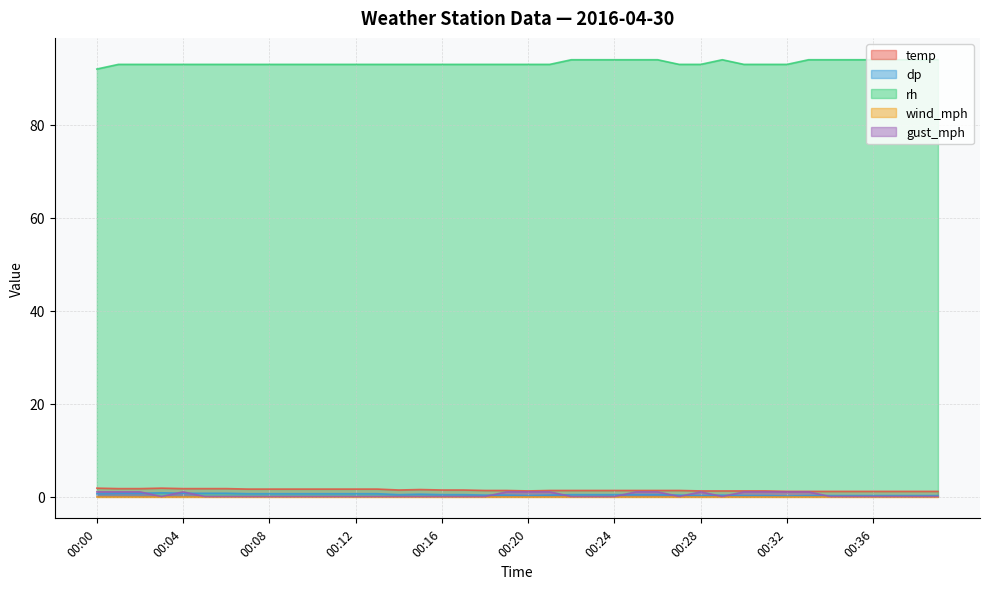

Between 00:22 and 00:31, which series saw the biggest shift?

rh